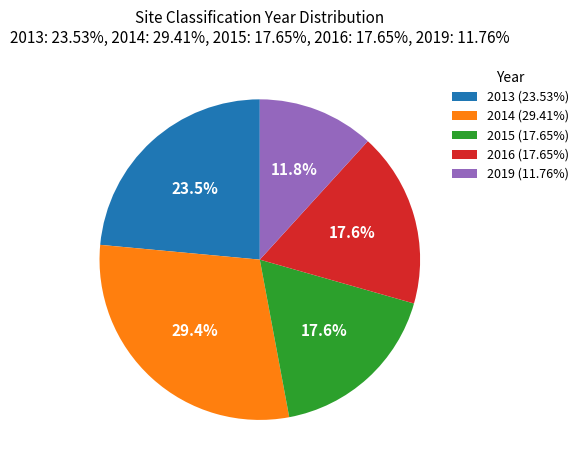

How much of the chart is everything except 2019 (11.76%)?

88.2%